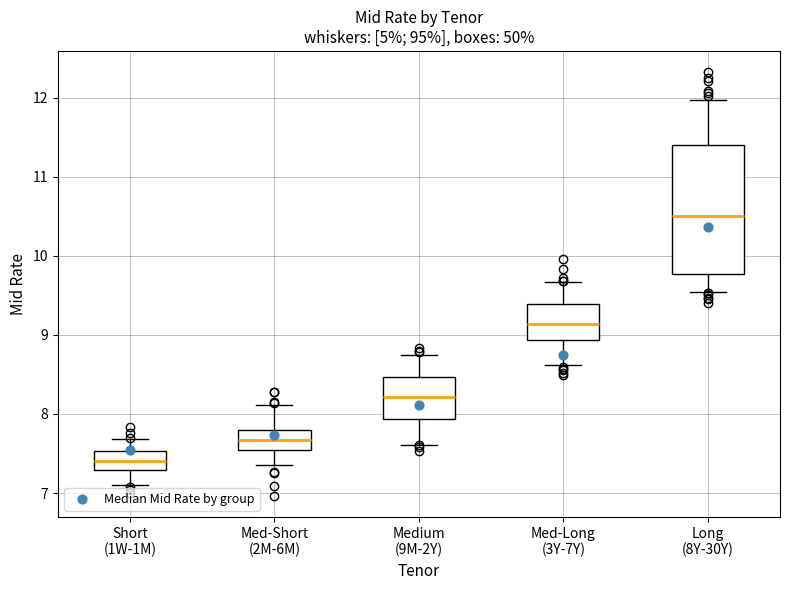

Reading left to right, transcribe this box plot: for each box, give where its median line is, the range the box spans, and where its two whiskers end, as read against the y-axis. The values are not printed on the chart, so give them approximately, as read against the axis.

Short (1W-1M): median 7.4, box 7.3 to 7.5, whiskers 7.1 to 7.7
Med-Short (2M-6M): median 7.7, box 7.5 to 7.8, whiskers 7.4 to 8.1
Medium (9M-2Y): median 8.2, box 7.9 to 8.5, whiskers 7.6 to 8.7
Med-Long (3Y-7Y): median 9.1, box 8.9 to 9.4, whiskers 8.6 to 9.7
Long (8Y-30Y): median 10.5, box 9.8 to 11.4, whiskers 9.5 to 12.0